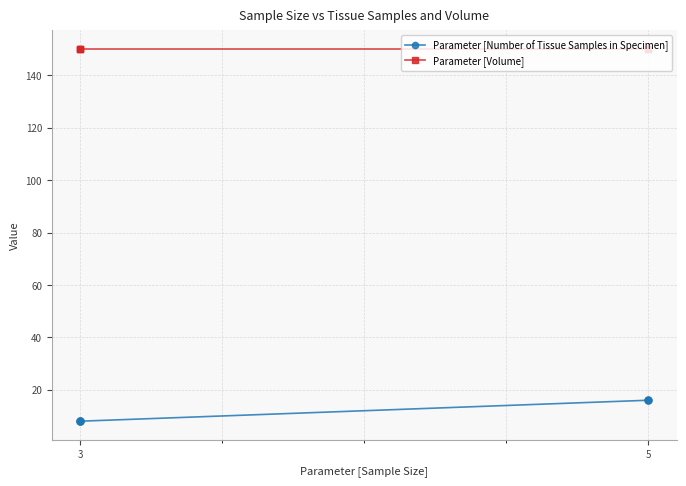

Rank the series at 3 from highest to lowest value.

Parameter [Volume], Parameter [Number of Tissue Samples in Specimen]